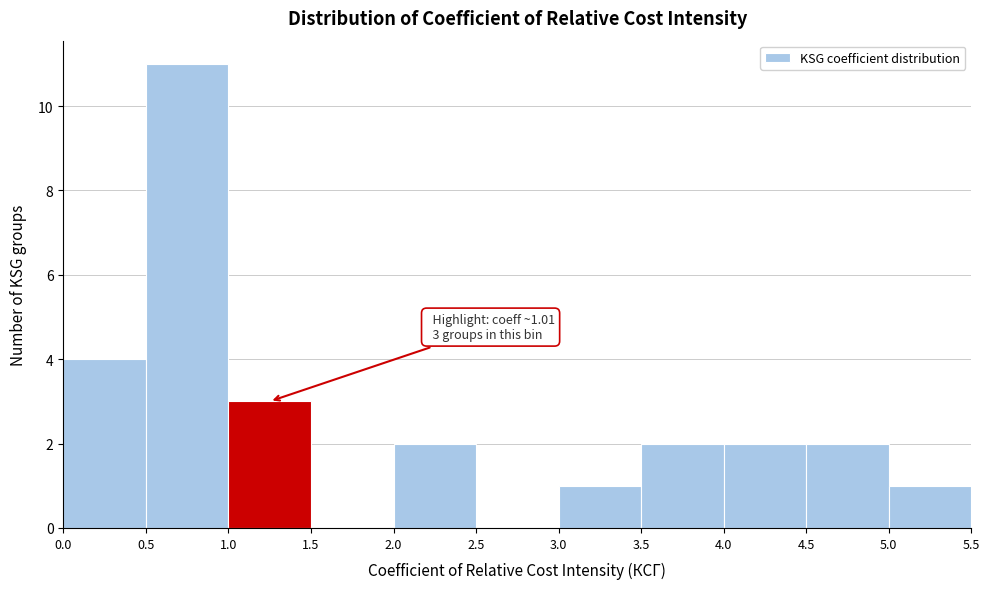

Which range on the x-axis has the tallest bar?

0.5 to 1.0